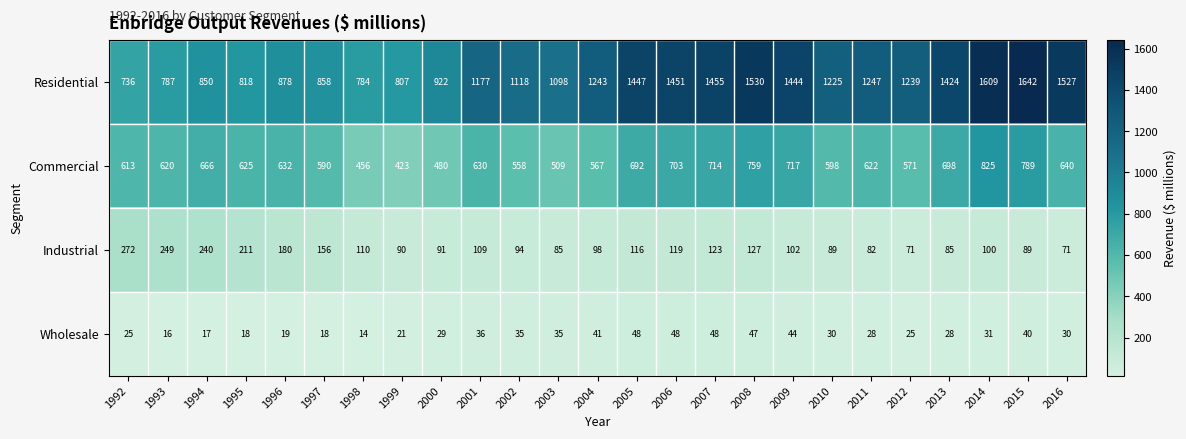

Read the Residential value at 2013, to the nearest 50.

1400